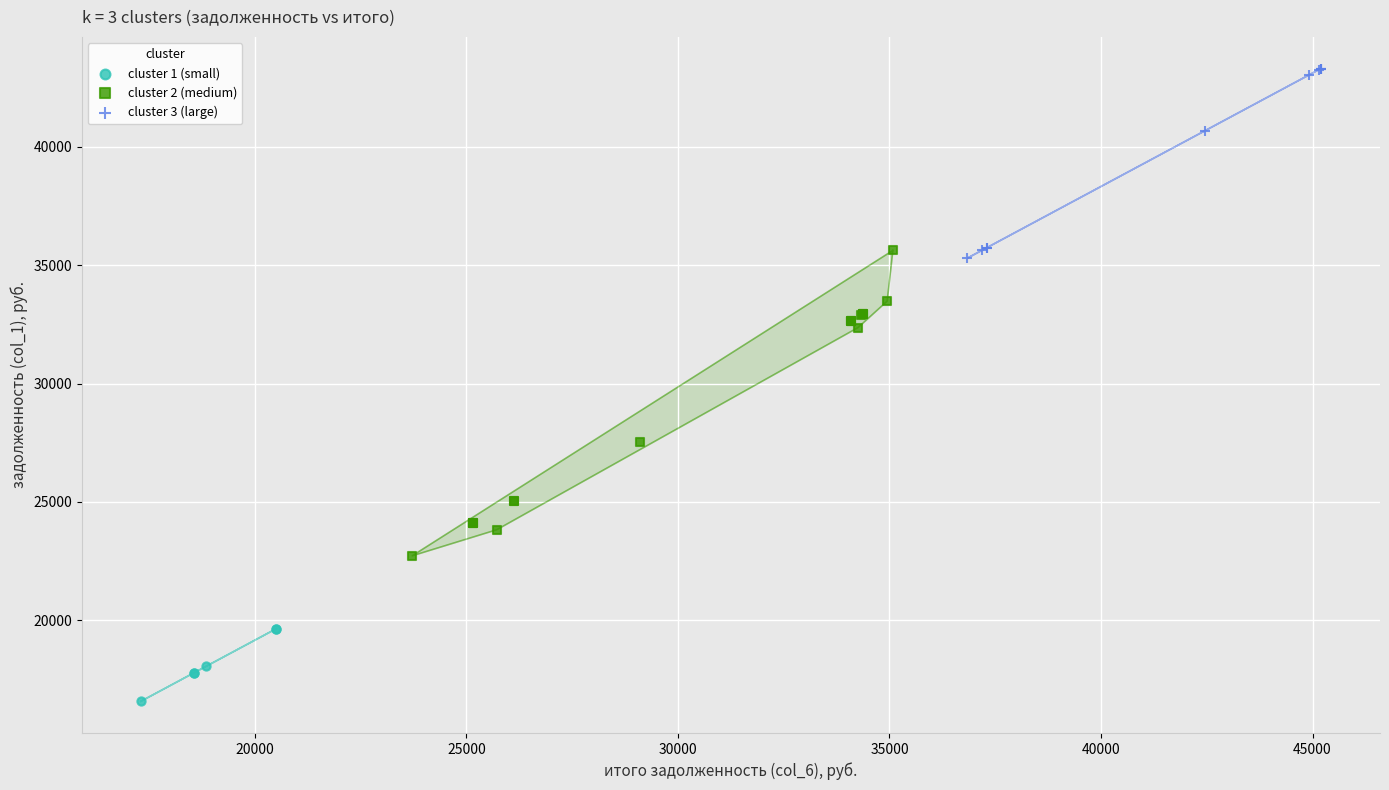

Which series contains the lowest Y value?

cluster 1 (small)